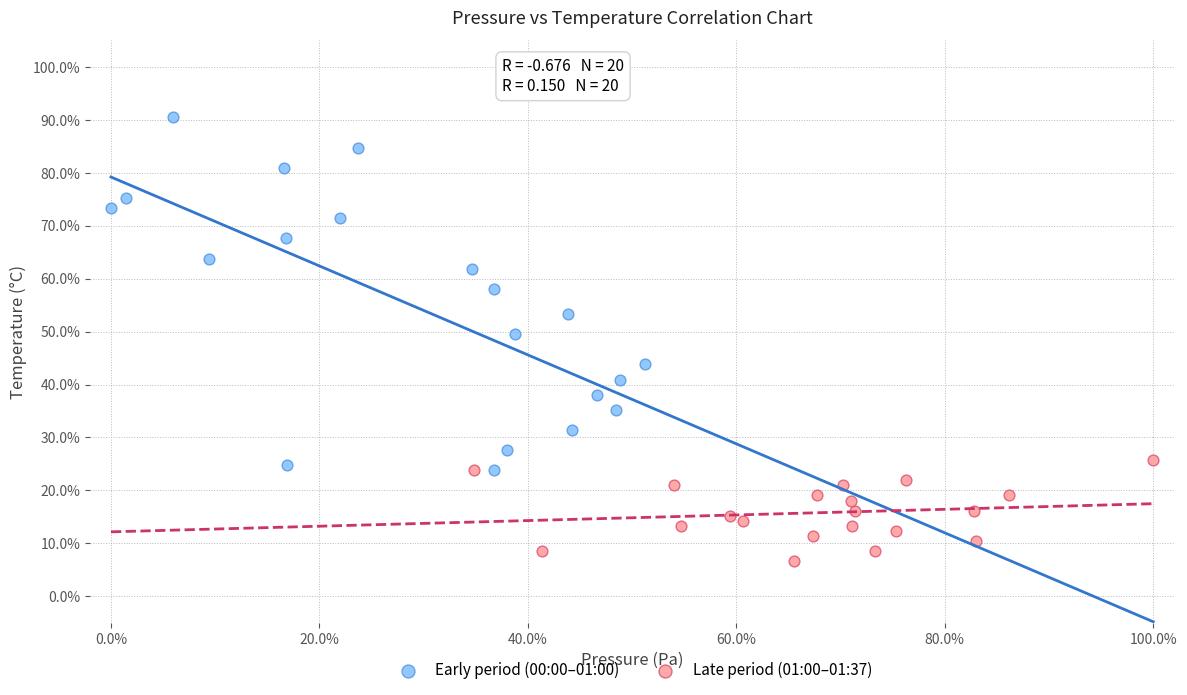

Which series reaches the maximum Y coordinate?

Early period (00:00–01:00)